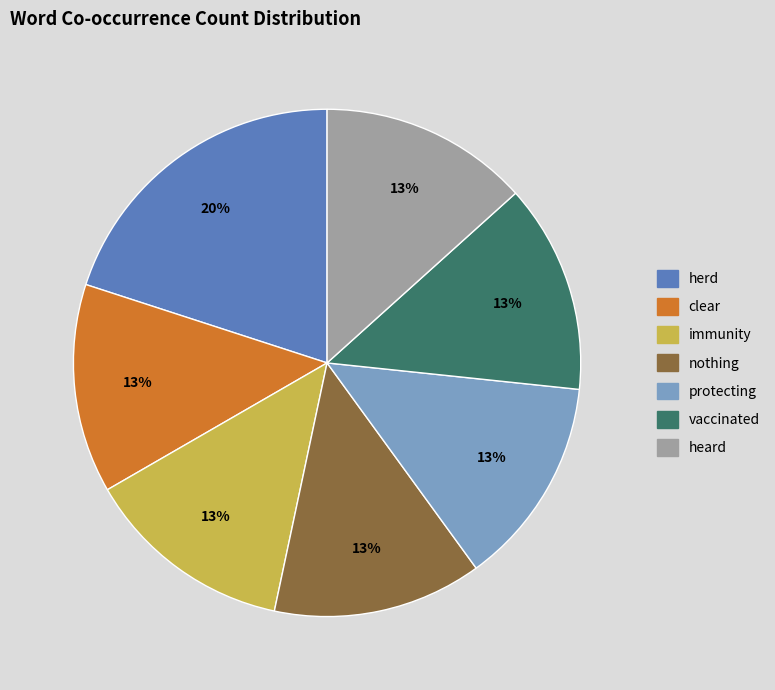

Combined, do vaccinated and herd account for over 50%?

No